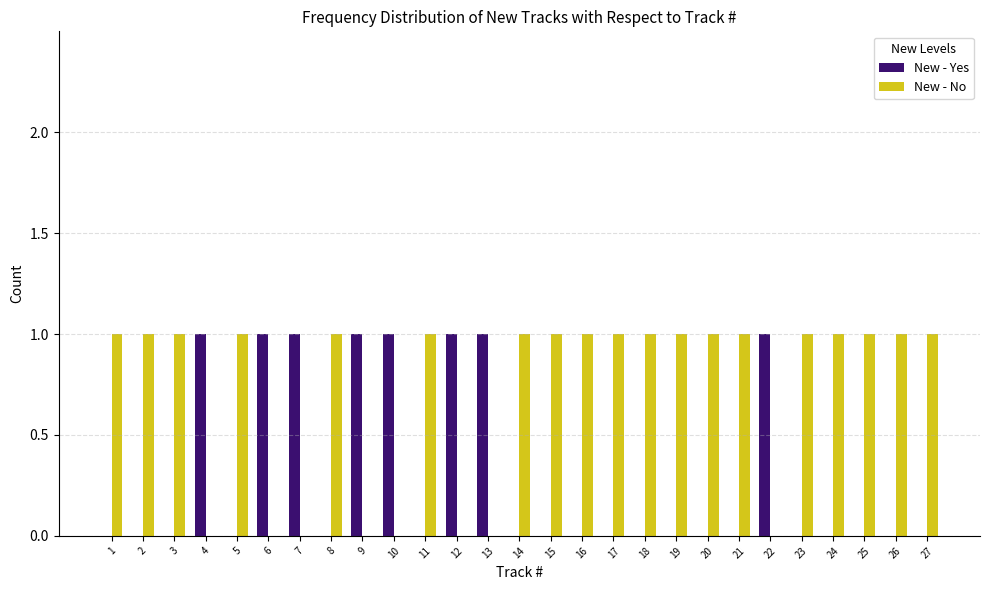

The New - No series shows 1 at 17. True or false?

True